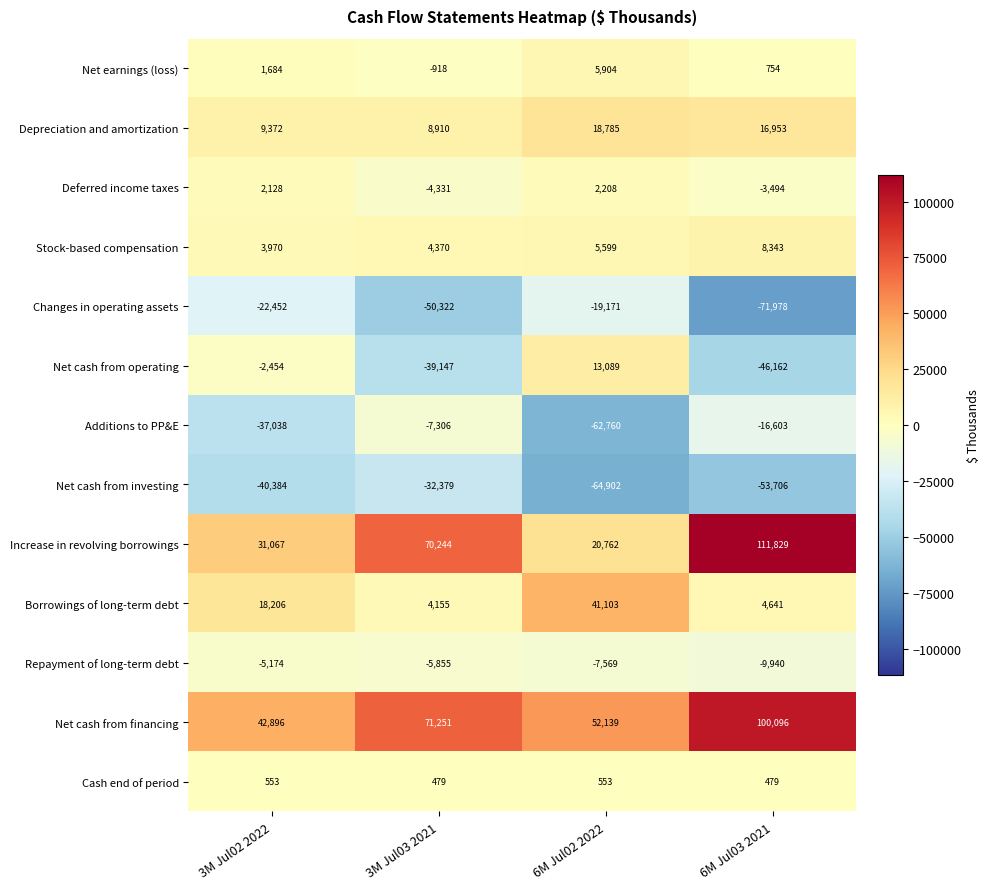

What is the difference between the maximum and second lowest values in the Net cash from operating series?

52236